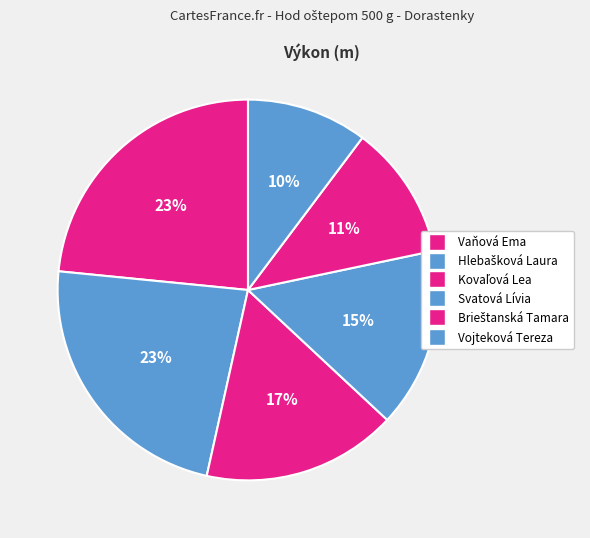

What is the ratio of the value at Vojteková Tereza to the value at Kovaľová Lea?

0.6